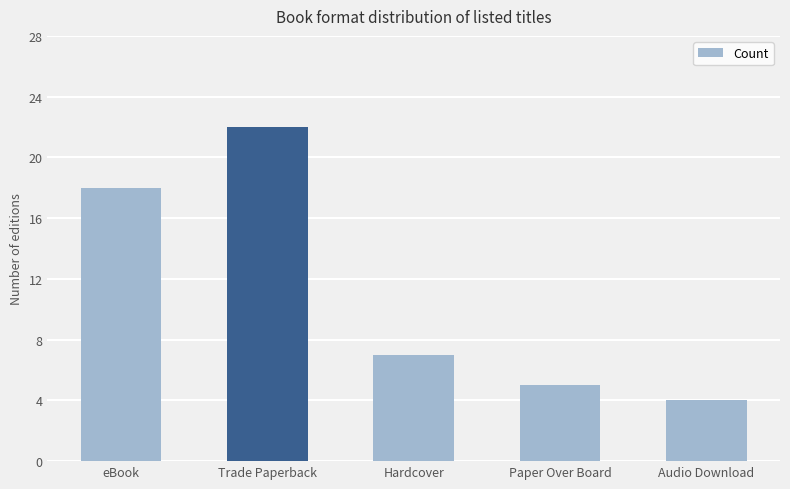

Is it true that the value at Audio Download is 4?

True